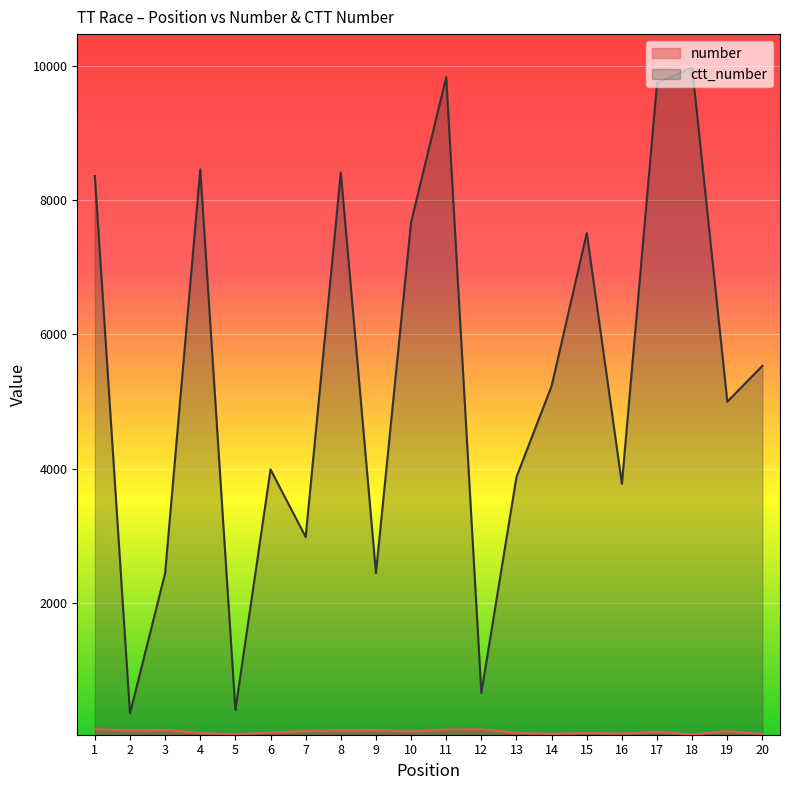

Does the chart display data point markers on the line(s)?

No